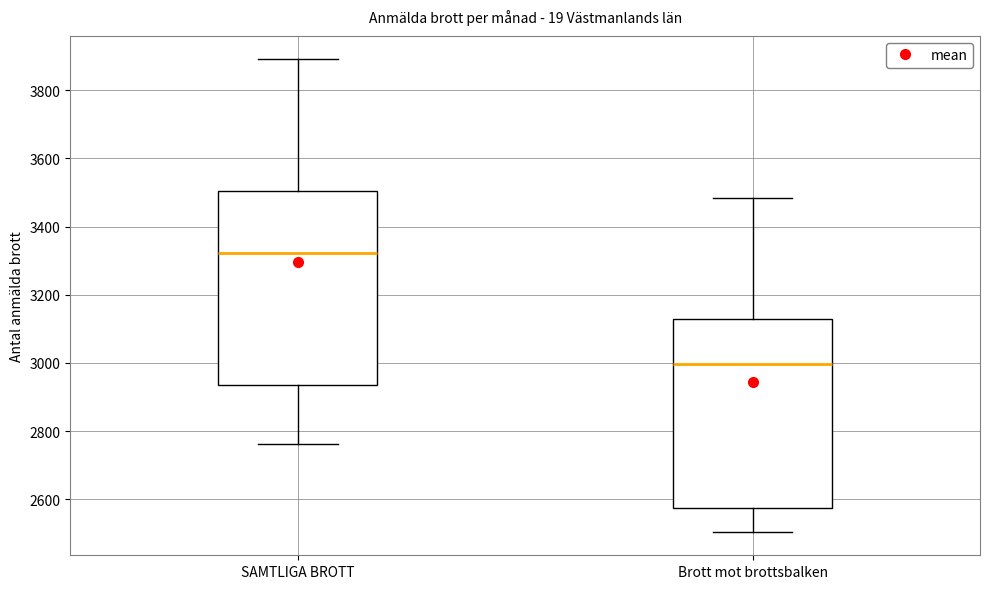

Which box has the highest median line?

SAMTLIGA BROTT